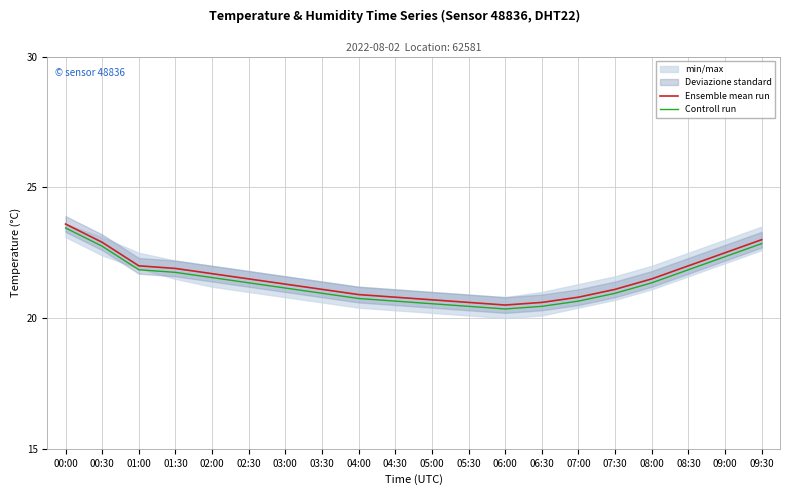

What is the value of the Ensemble mean run point at the 7th from the left?

21.3